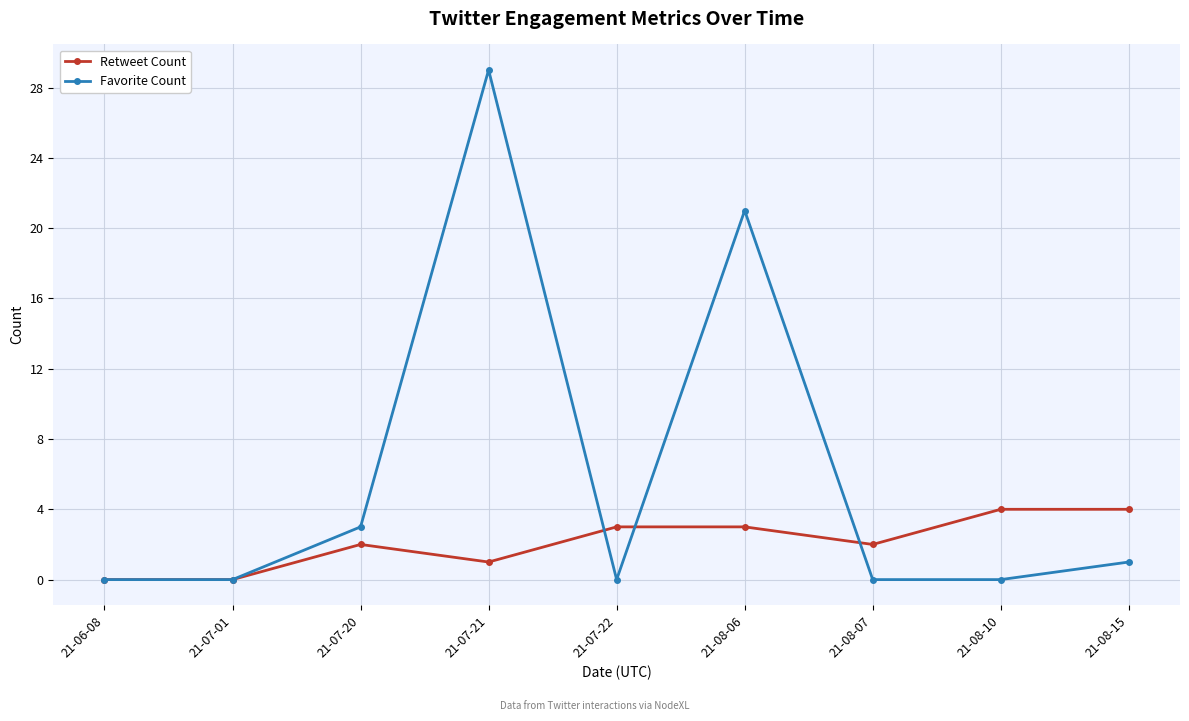

Rank the series by their maximum value, from highest to lowest.

Favorite Count, Retweet Count